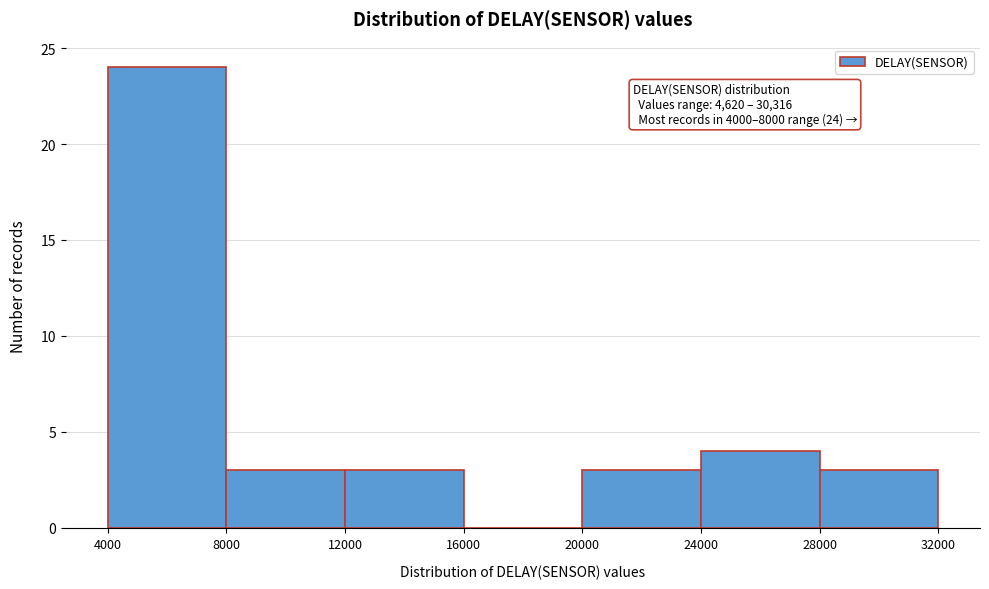

Which range on the x-axis has the tallest bar?

4000 to 8000